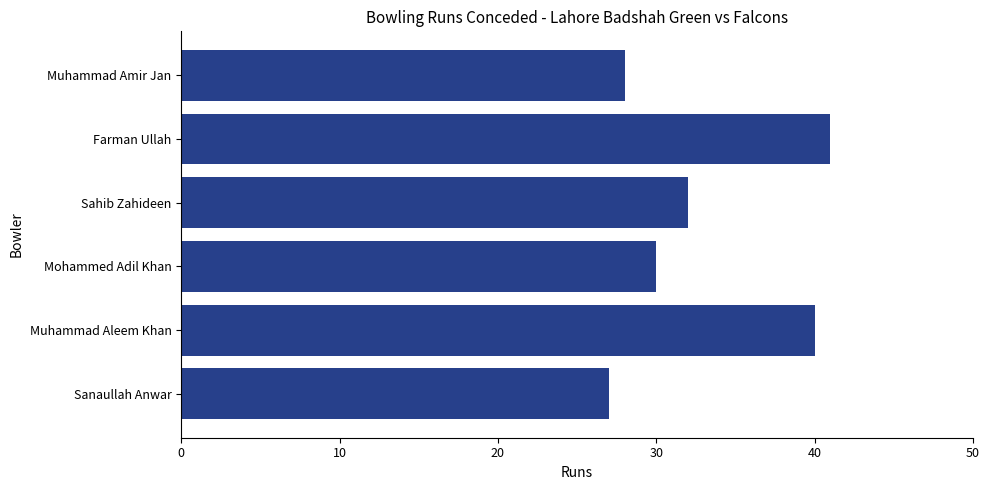

What is the smallest value displayed?

27